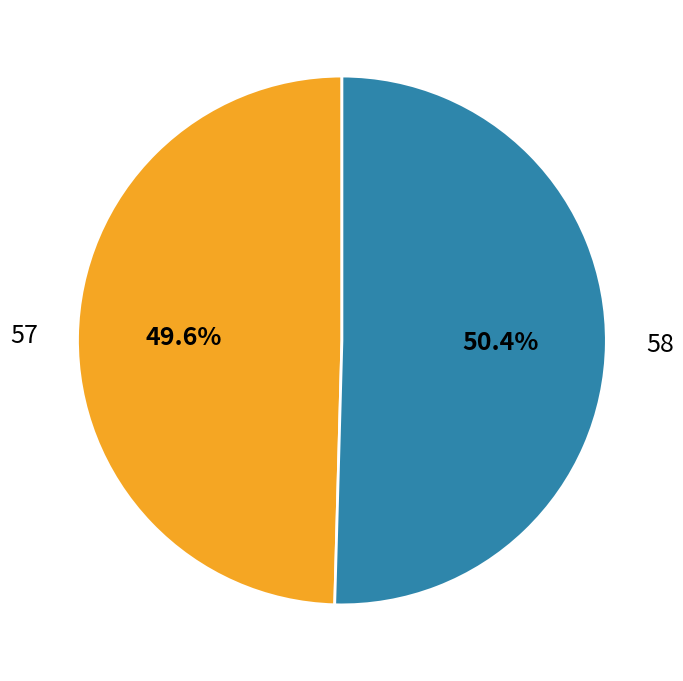

True or false: 57 accounts for 50% of the total.

True